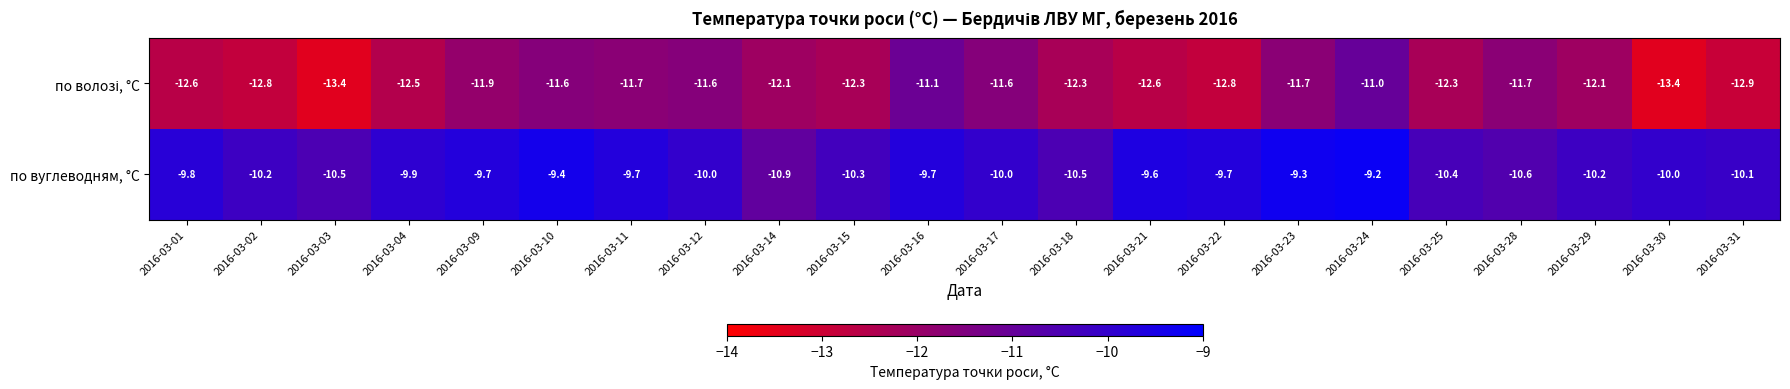

Between 2016-03-04 and 2016-03-15, which series saw the biggest shift?

по вуглеводням, °C